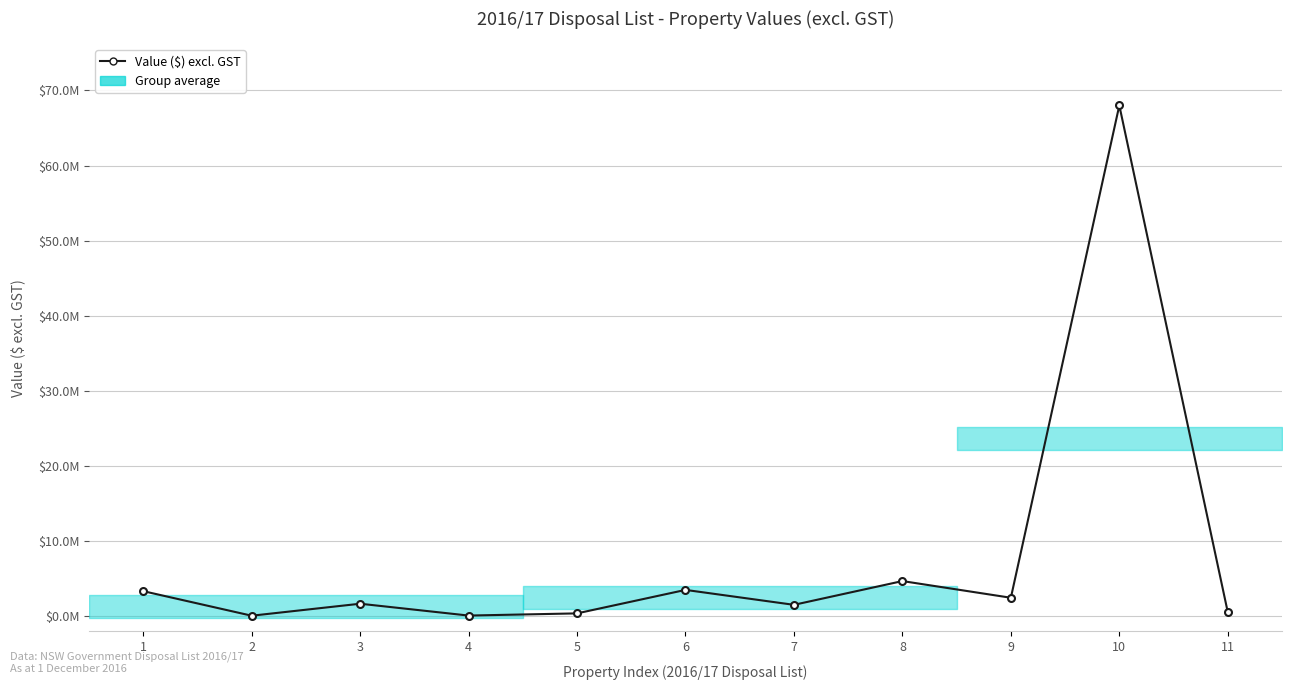

What is the average value?

7859364